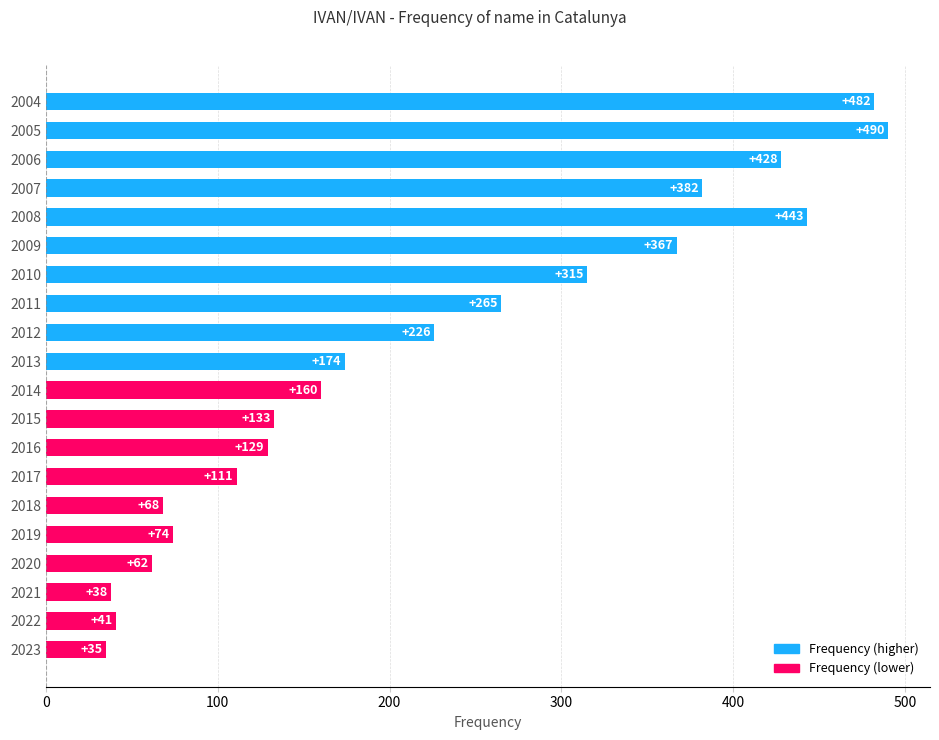

The value at 2014 is 160. True or false?

True